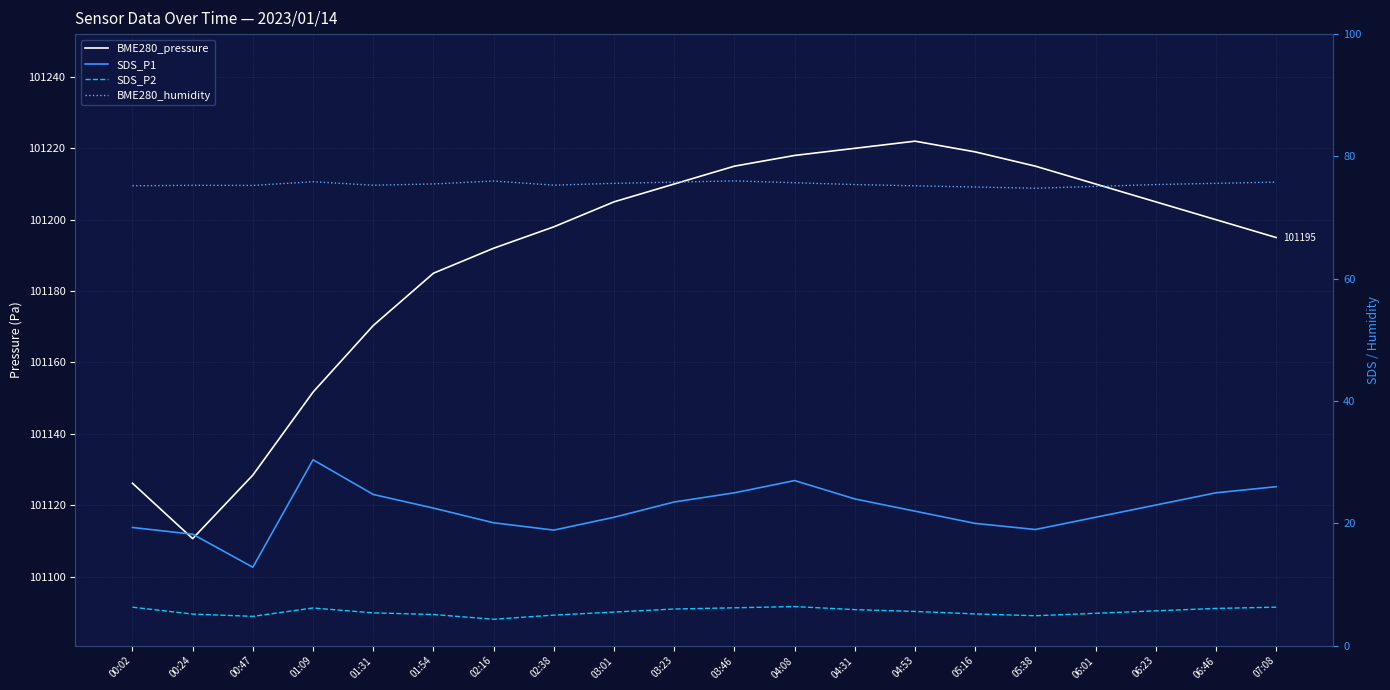

Which series has the widest spread of values?

BME280_pressure